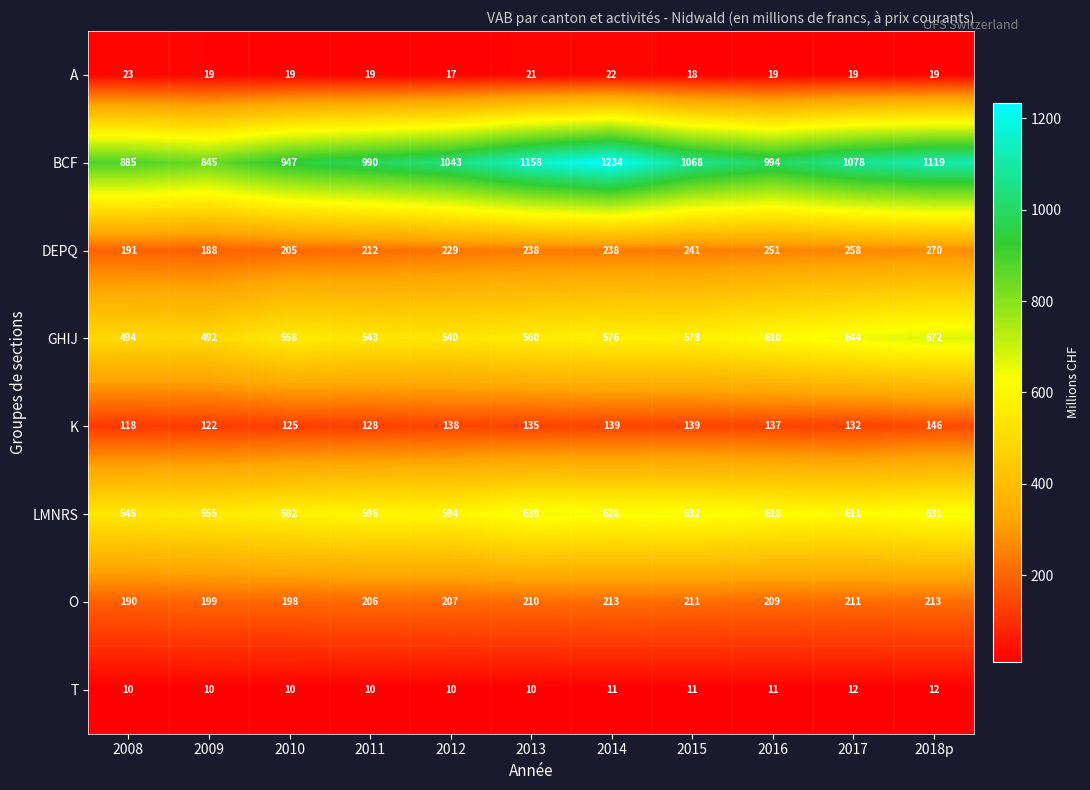

Where is K nearest to the value 132?

2017